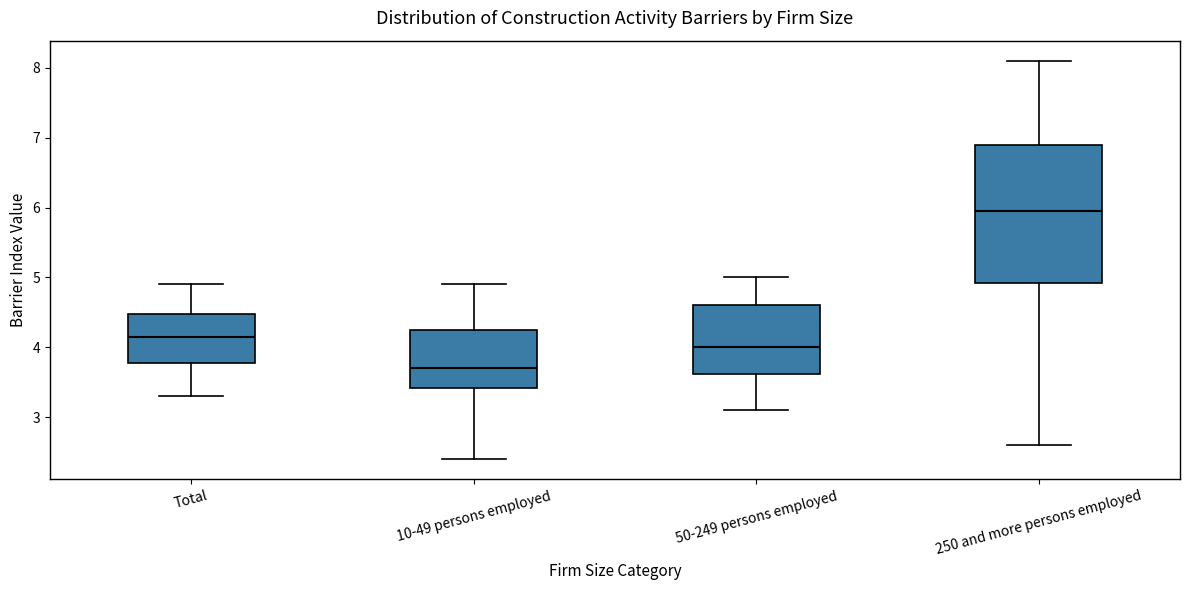

Comparing the boxes themselves (not the whiskers), which one is the tallest?

250 and more persons employed